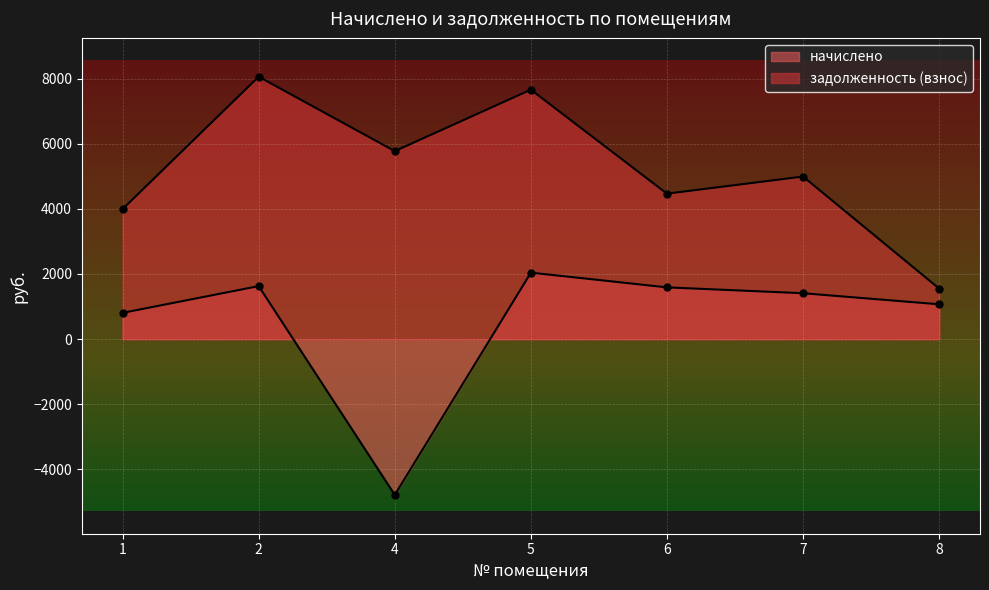

How many lines are shown in the chart?

2